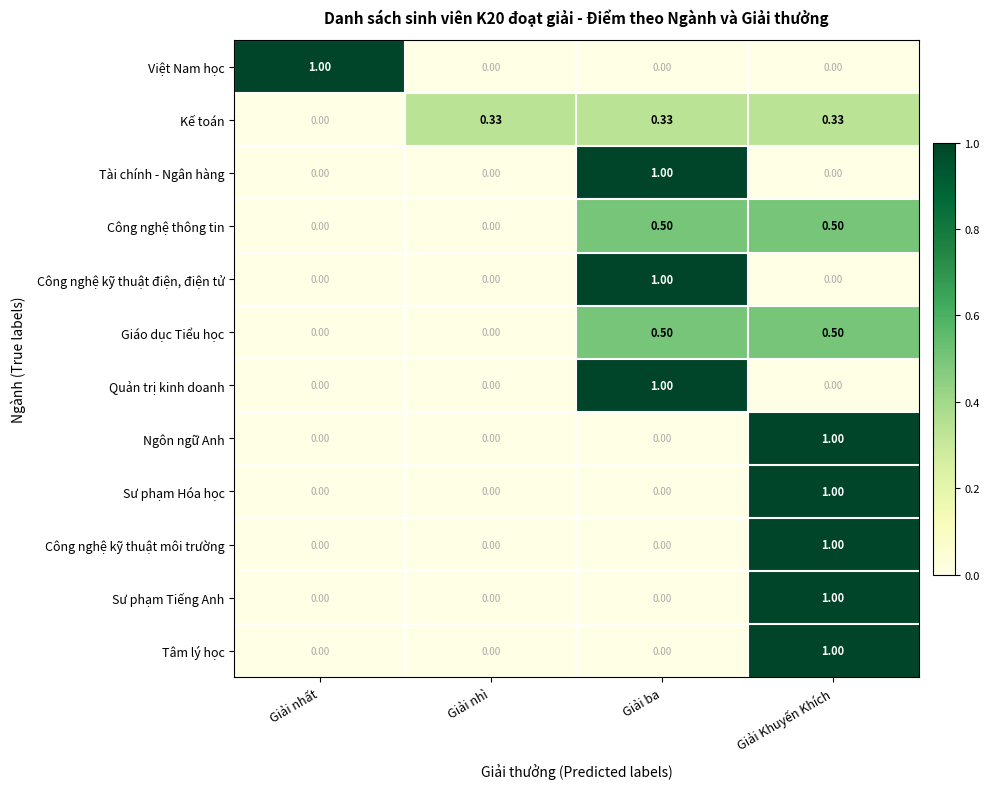

Is the value of Sư phạm Tiếng Anh at Giải nhì greater than the value of Công nghệ kỹ thuật điện, điện tử at Giải ba?

No